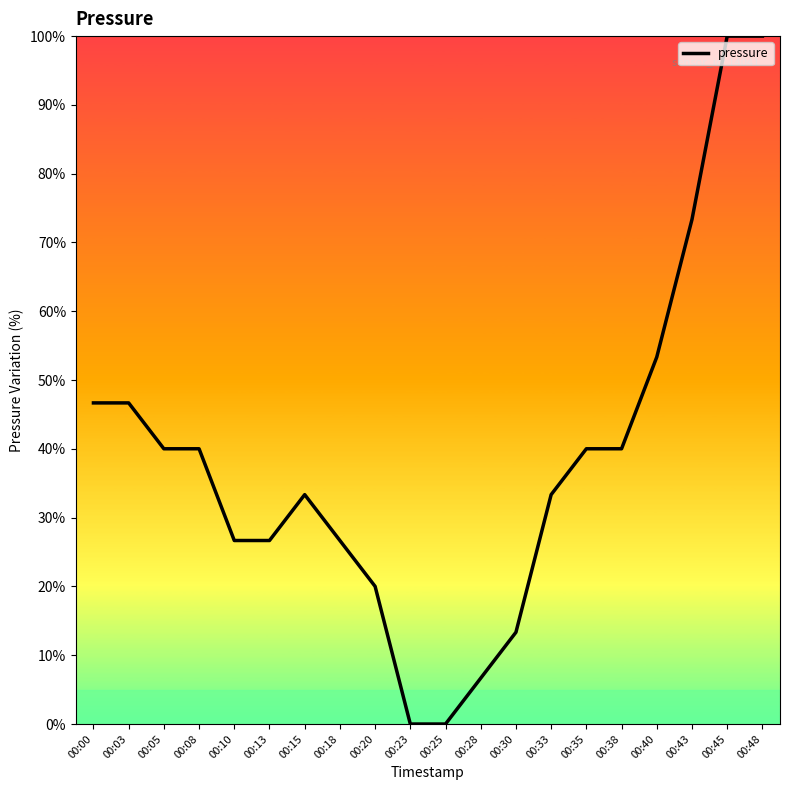

True or false: the data shows 13.4 at 00:15.

False